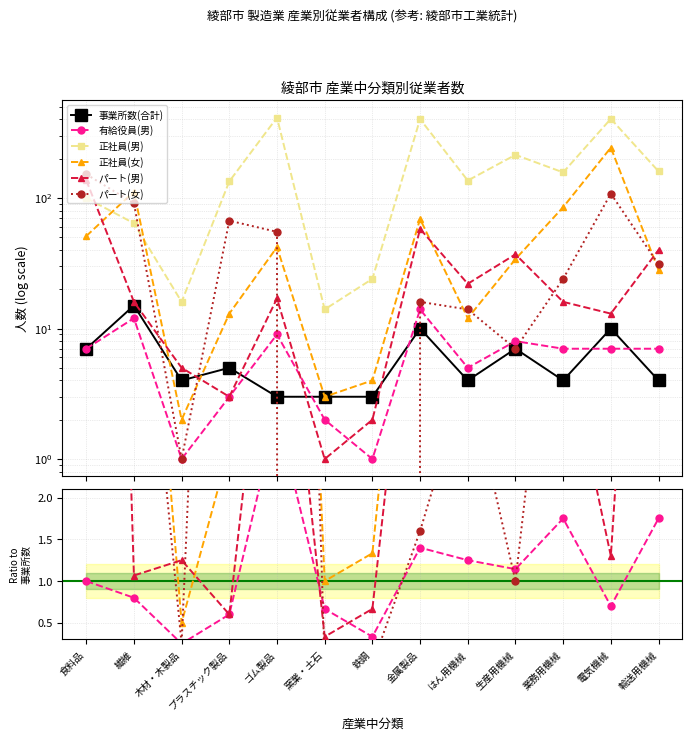

What is the label of the 12th point from the left?

電気機械